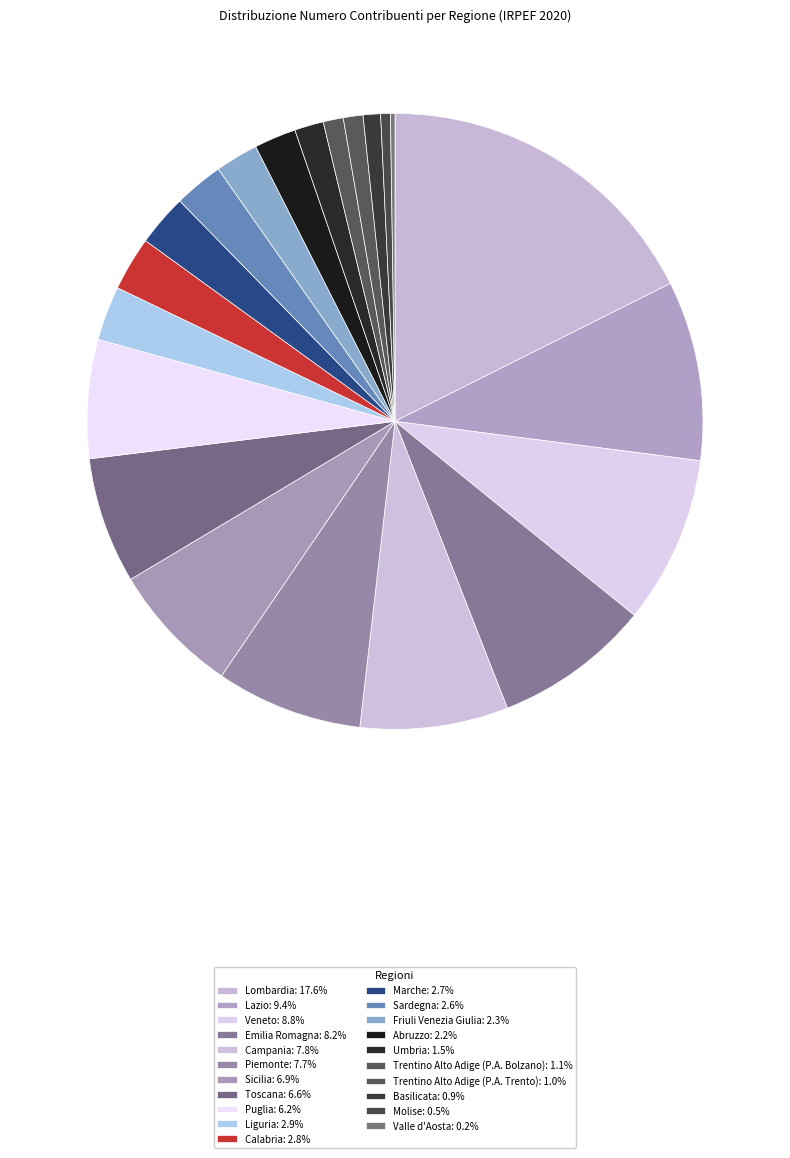

How many segments does this pie chart have?

21